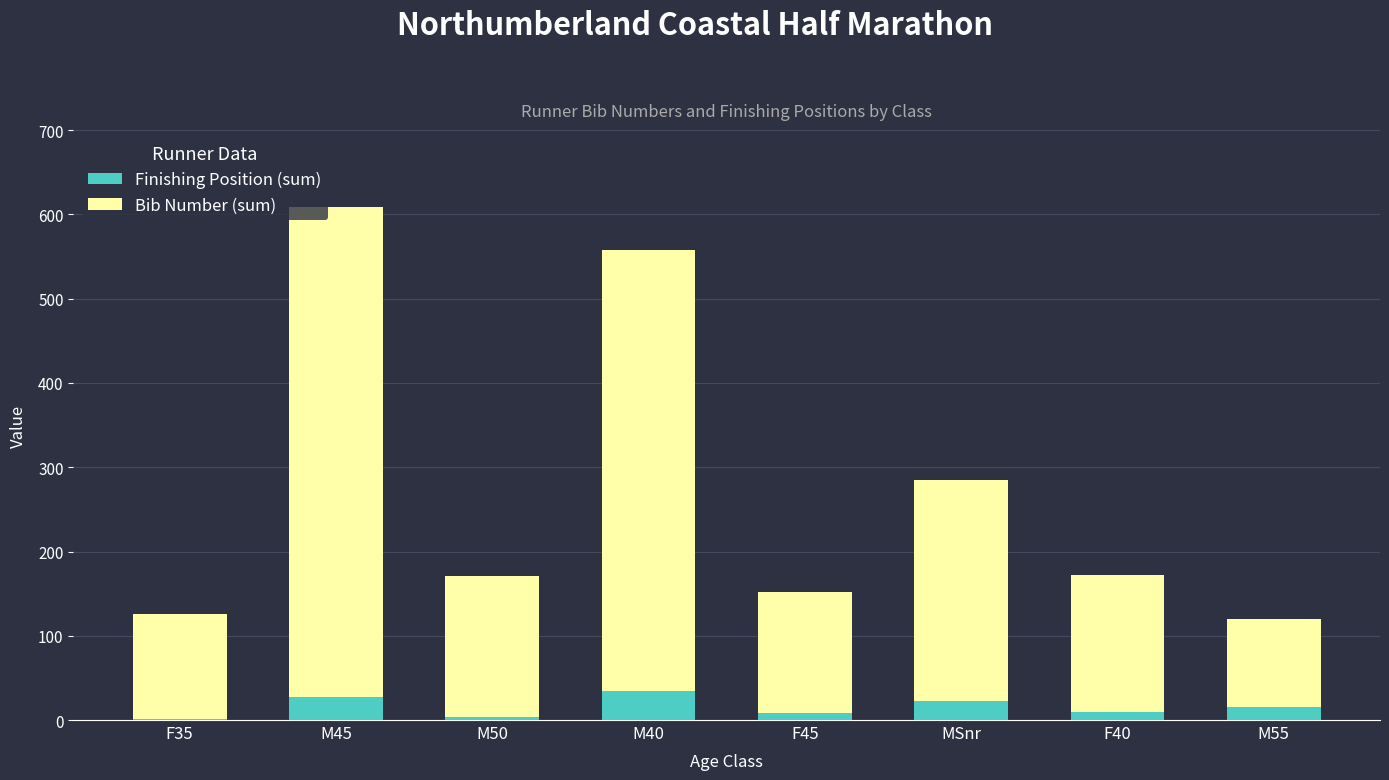

What are all the series names shown in the legend?

Finishing Position (sum), Bib Number (sum)